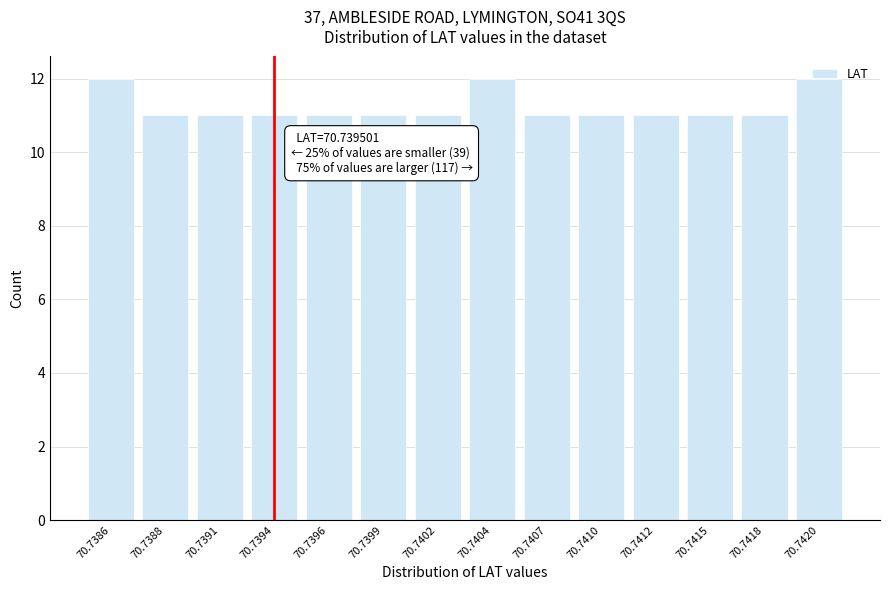

What is the sum of all values?

157